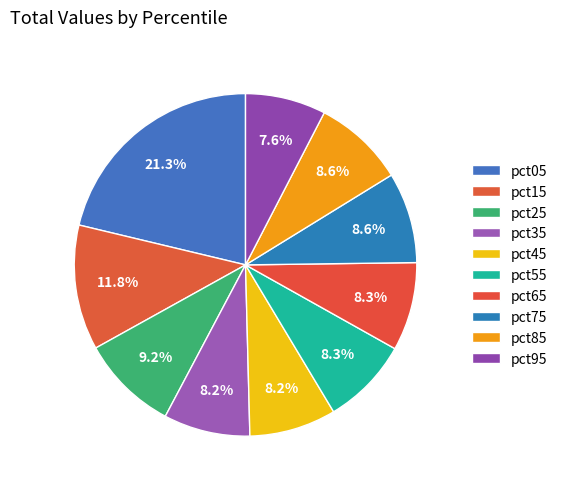

How many slices are in this pie chart?

10